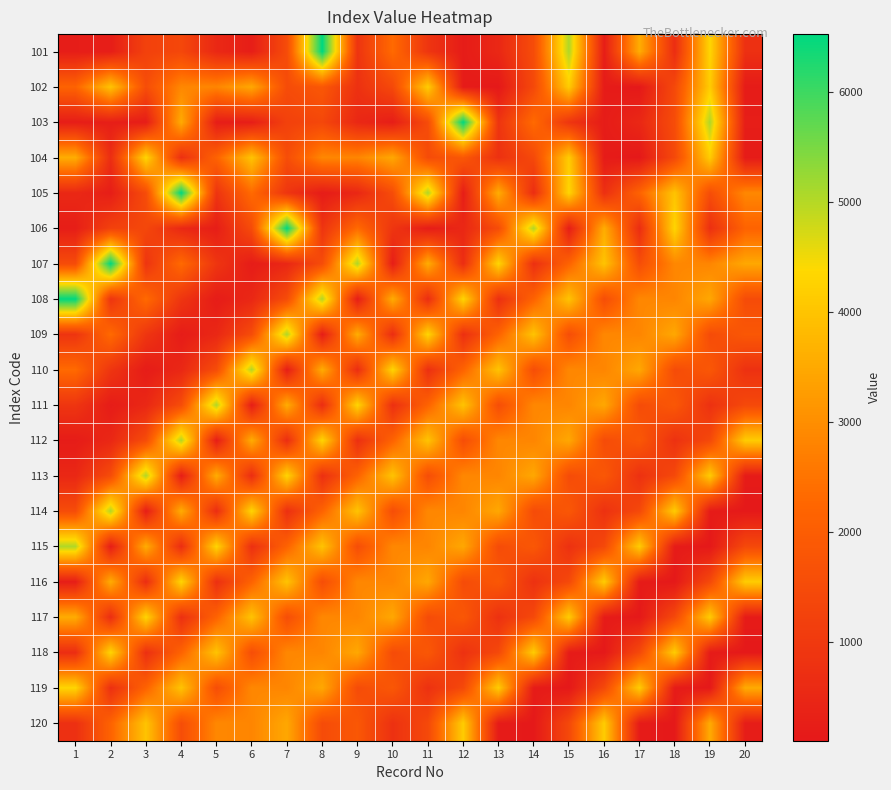

Which category has the lowest value across all series?

13